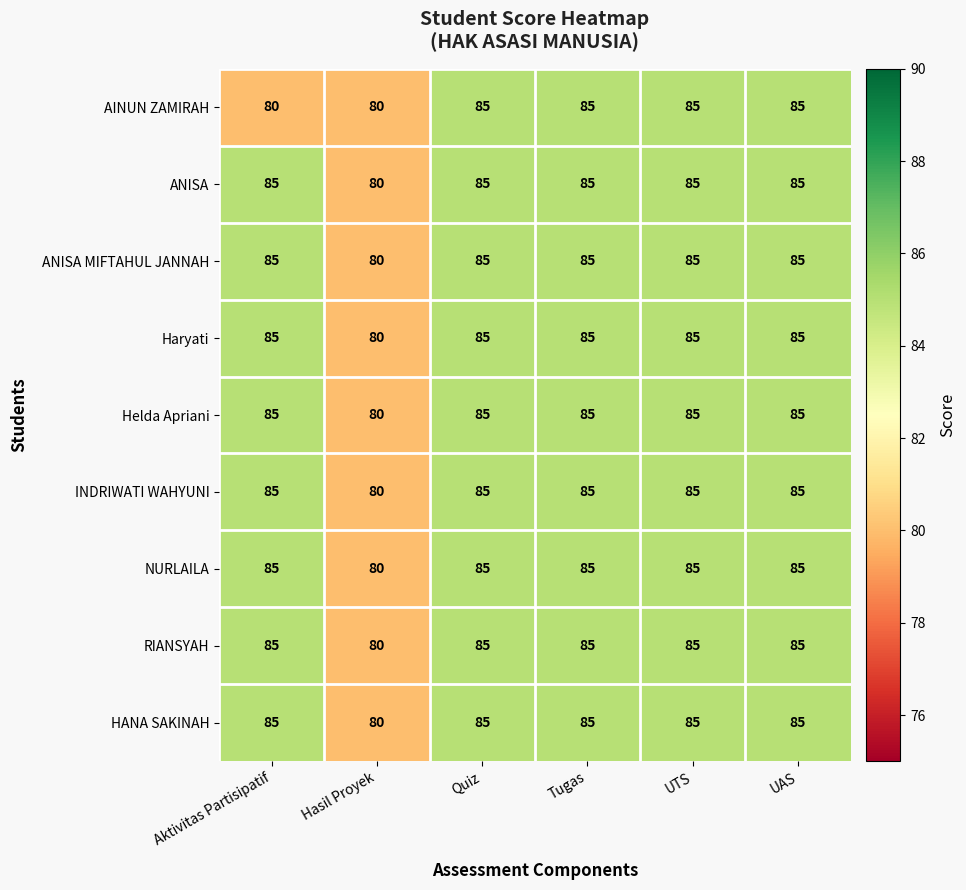

Count the Haryati values in the range 85 to 86.

5